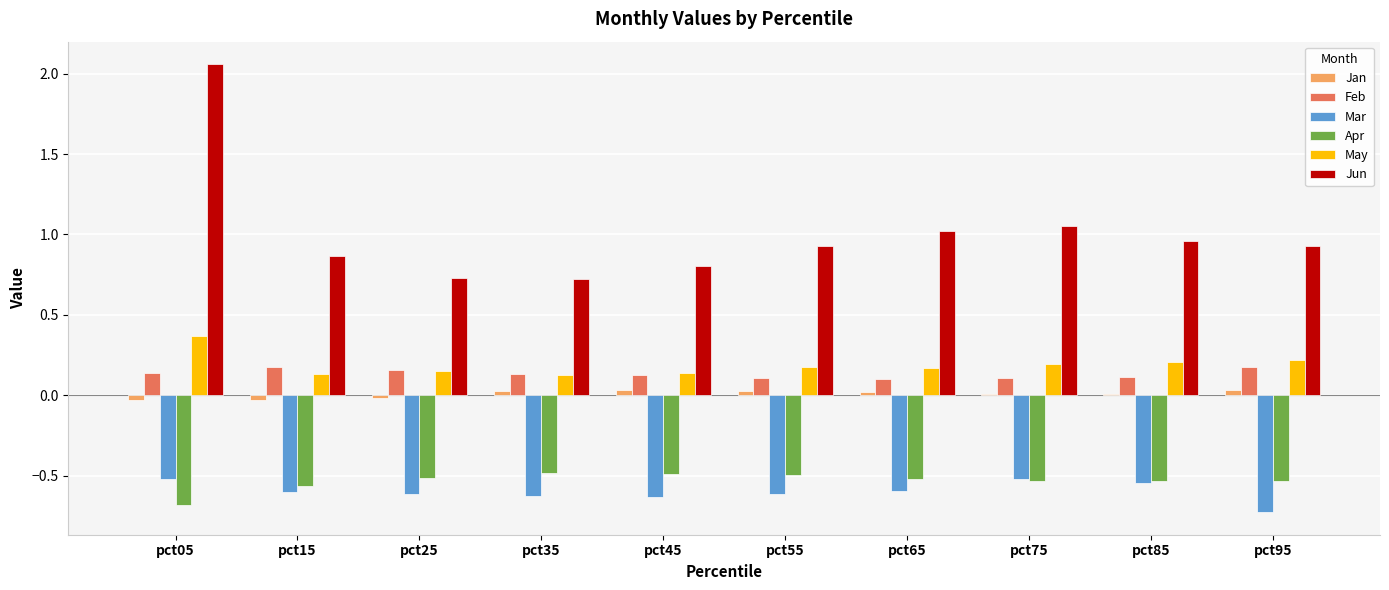

What is the total value across all series at pct75?

0.3